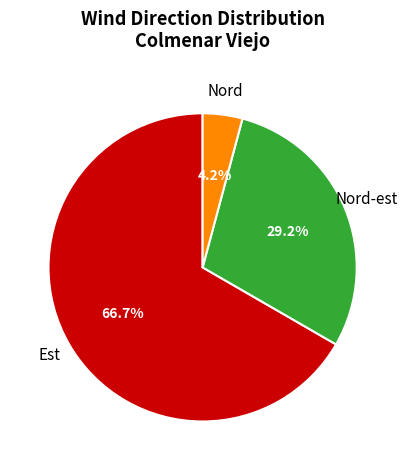

What percentage is the Nord slice, to the nearest percent?

4%